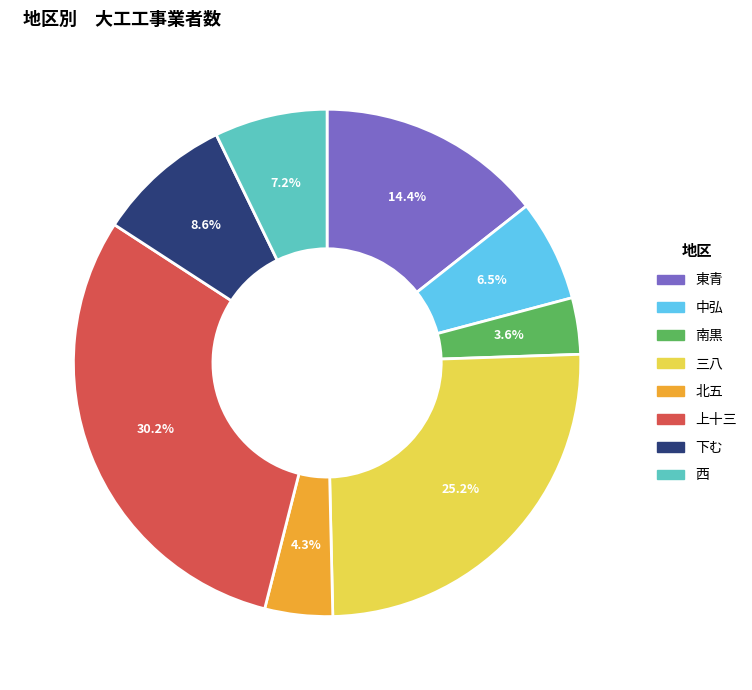

To the nearest percent, what is the difference between the 三八 and 北五 slice percentages?

21%